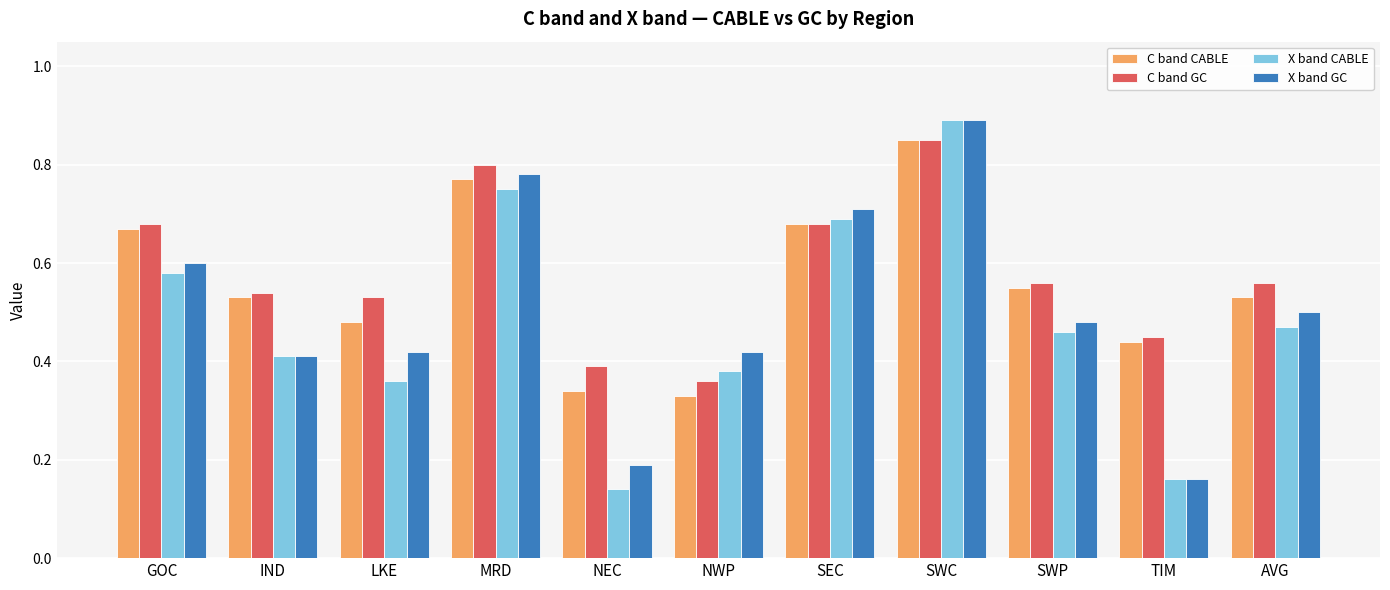

Which series has the largest total across all categories?

C band GC